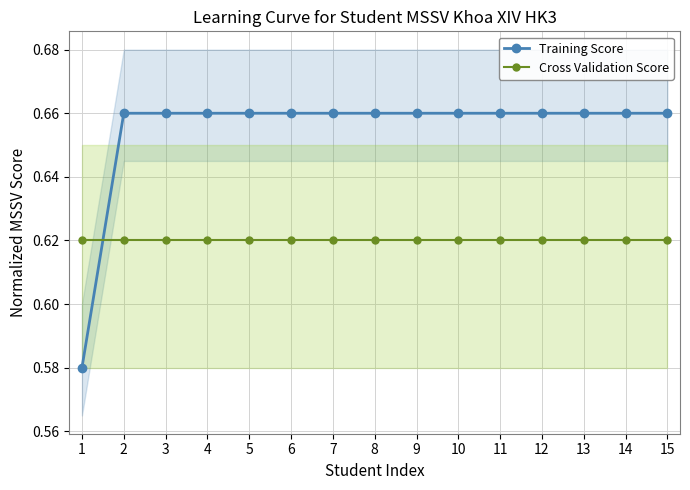

Reading left to right, transcribe all the data shown in this chart.

Training Score: 0.6	0.7	0.7	0.7	0.7	0.7	0.7	0.7	0.7	0.7	0.7	0.7	0.7	0.7	0.7
Cross Validation Score: 0.6	0.6	0.6	0.6	0.6	0.6	0.6	0.6	0.6	0.6	0.6	0.6	0.6	0.6	0.6